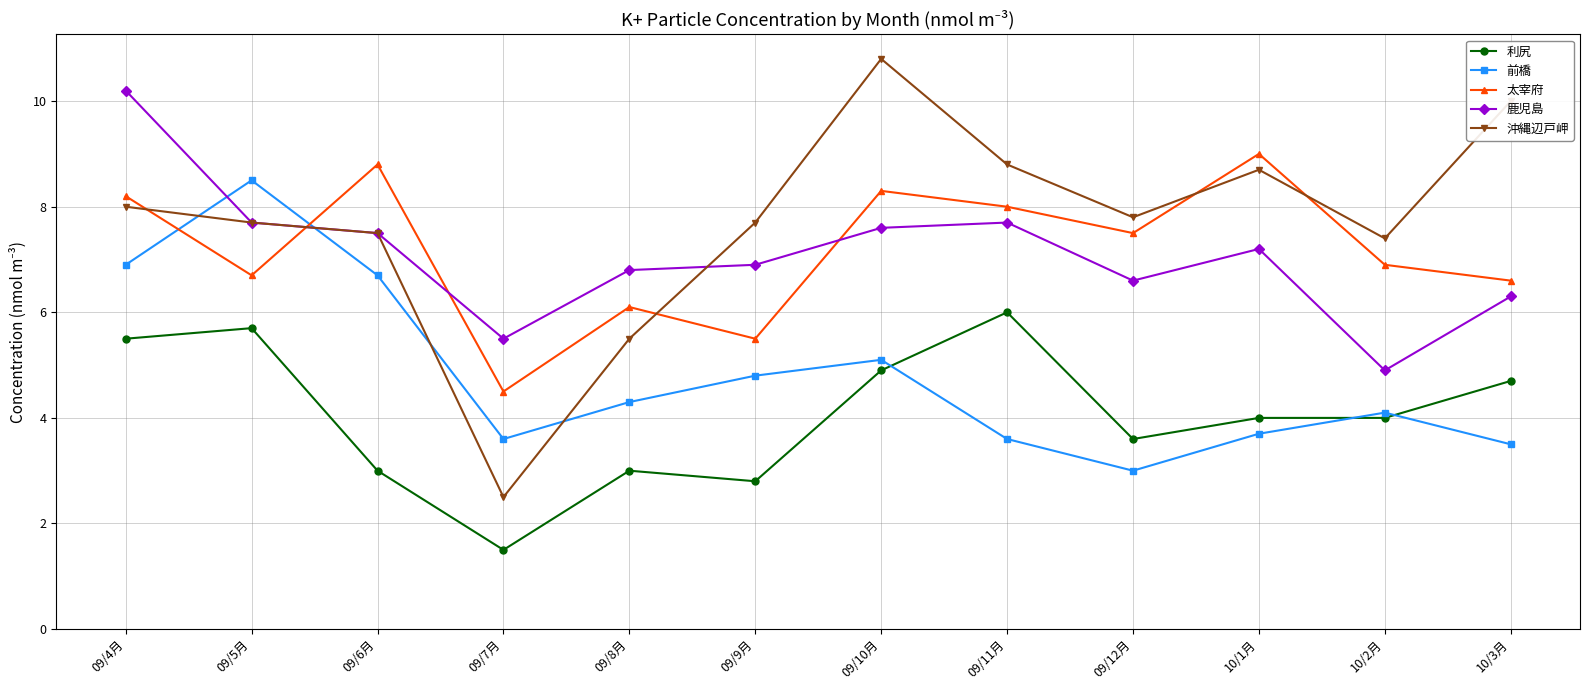

What is the spread (max minus min) of values at 09/10月?

5.9